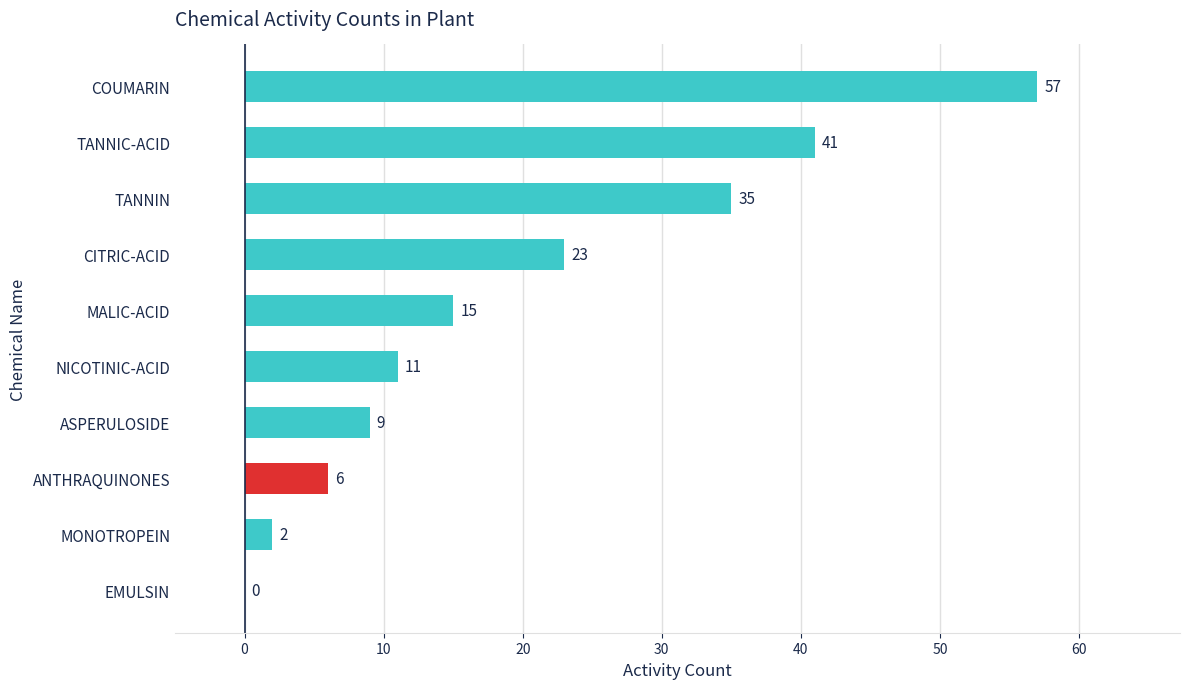

What is the sum of the values at TANNIN and CITRIC-ACID?

58